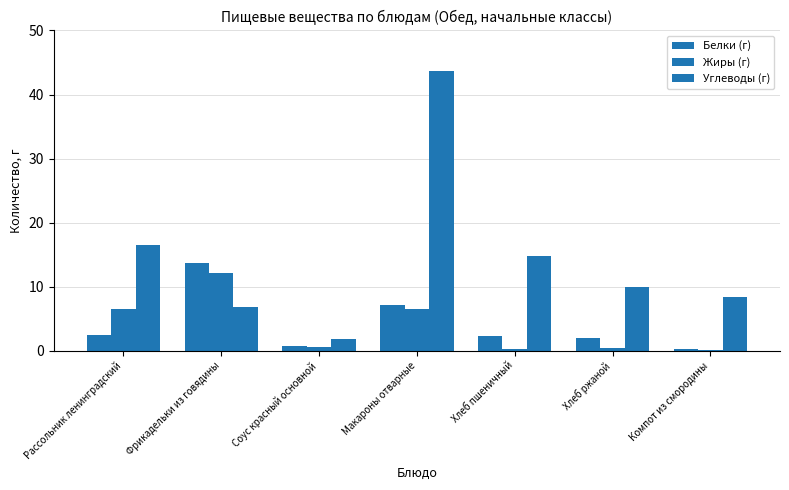

How many data points does each series have?

7